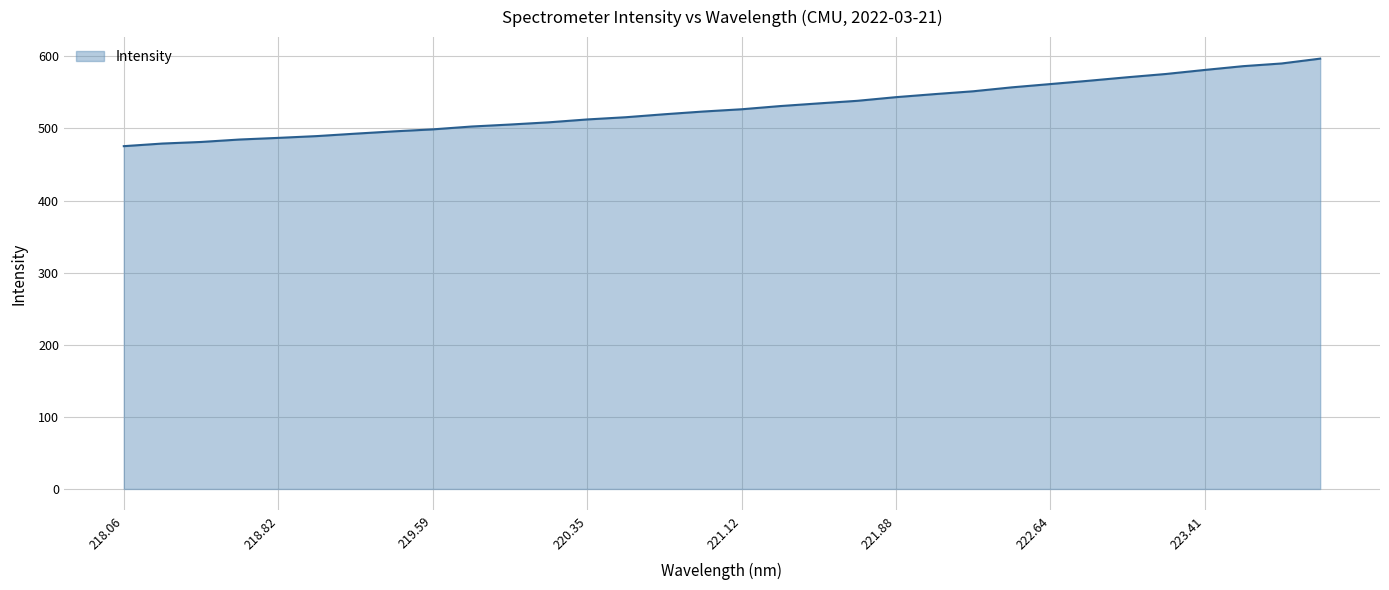

What is the minimum value shown in the chart?

475.5